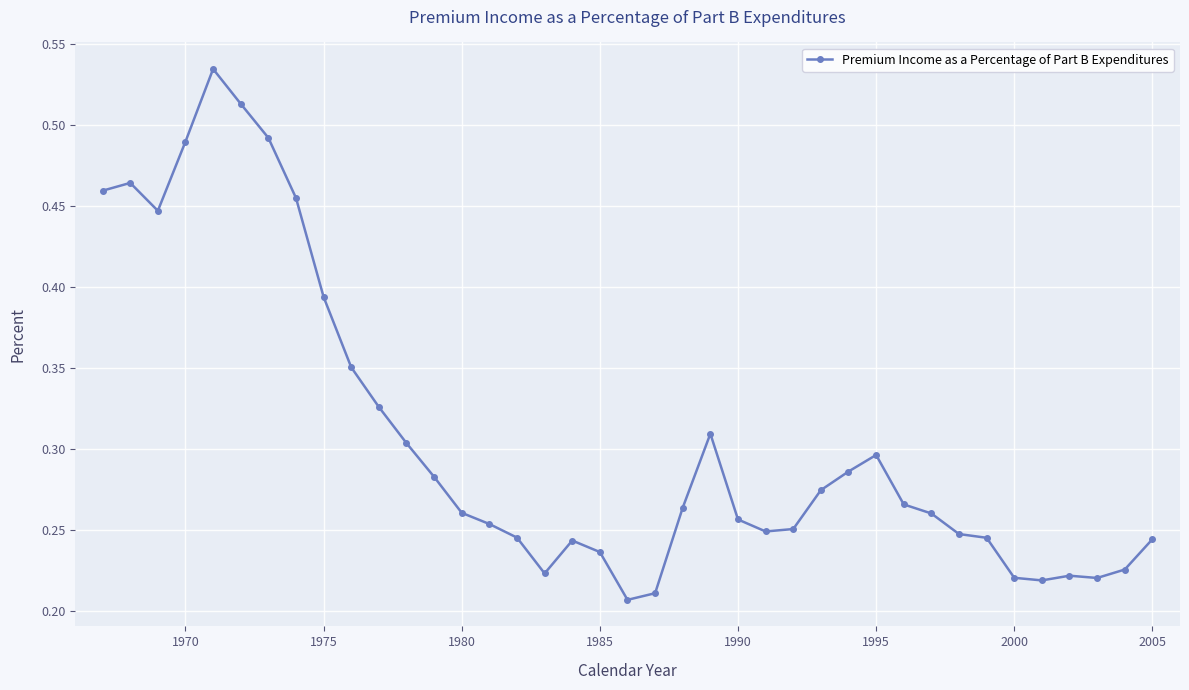

What is the sum of all values?

12.0